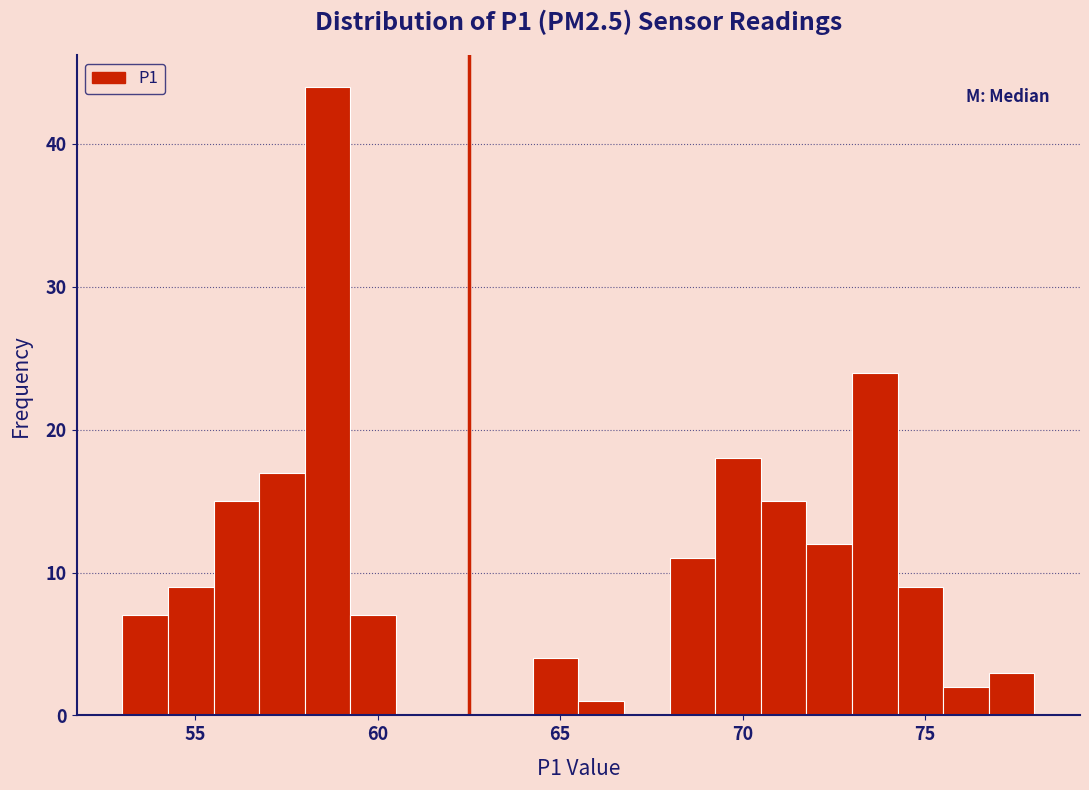

Read against the x-axis, roughly where is the centre of the tallest bar?

58.5